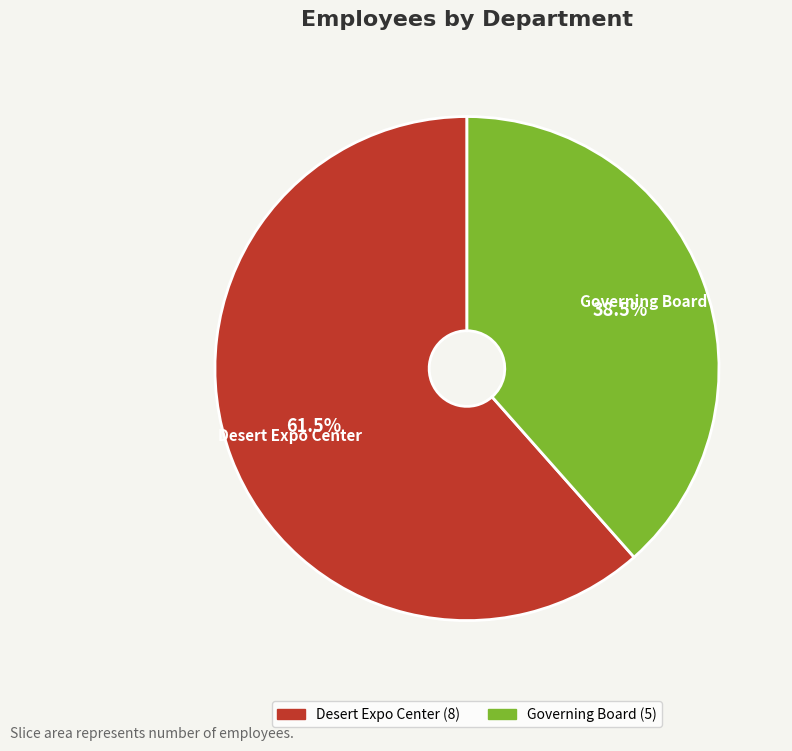

What is the ratio of the value at Governing Board to the value at Desert Expo Center?

0.6